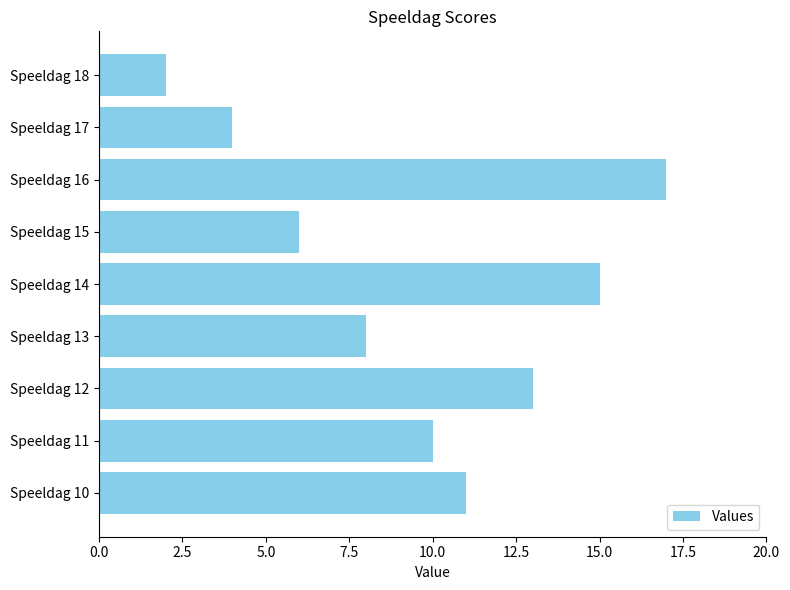

Rank the categories by value from highest to lowest.

Speeldag 16, Speeldag 14, Speeldag 12, Speeldag 10, Speeldag 11, Speeldag 13, Speeldag 15, Speeldag 17, Speeldag 18